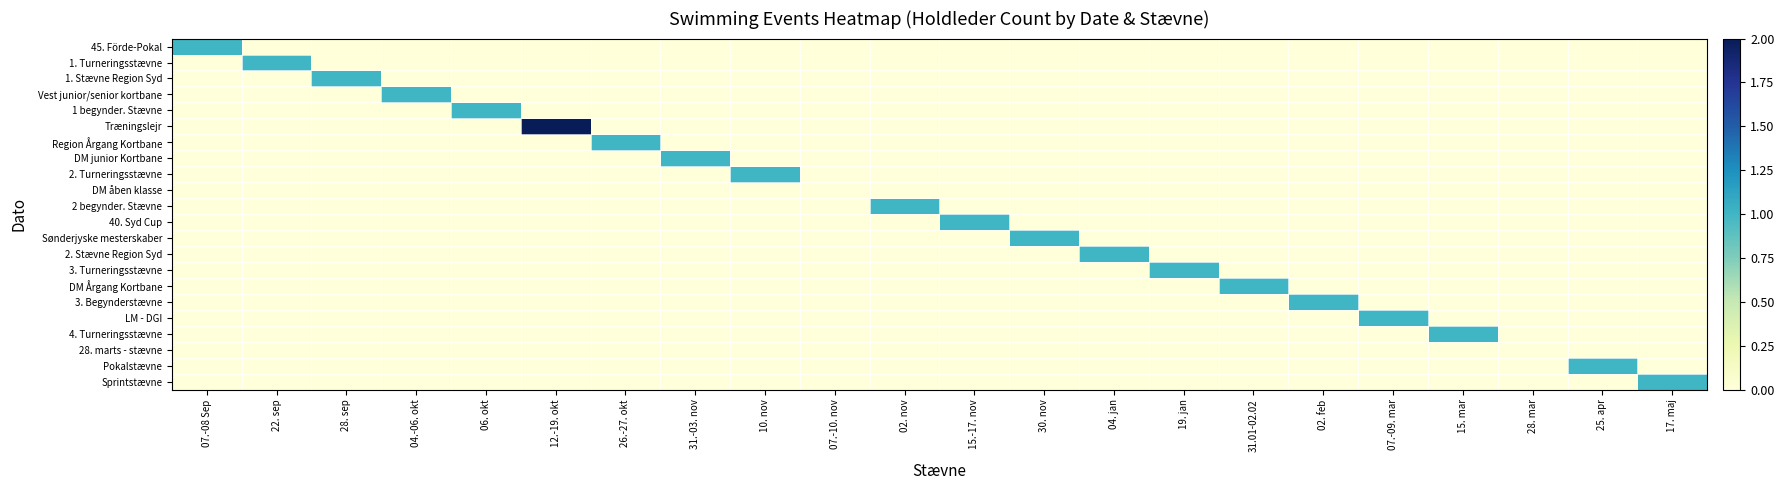

How many distinct data groups are displayed?

22